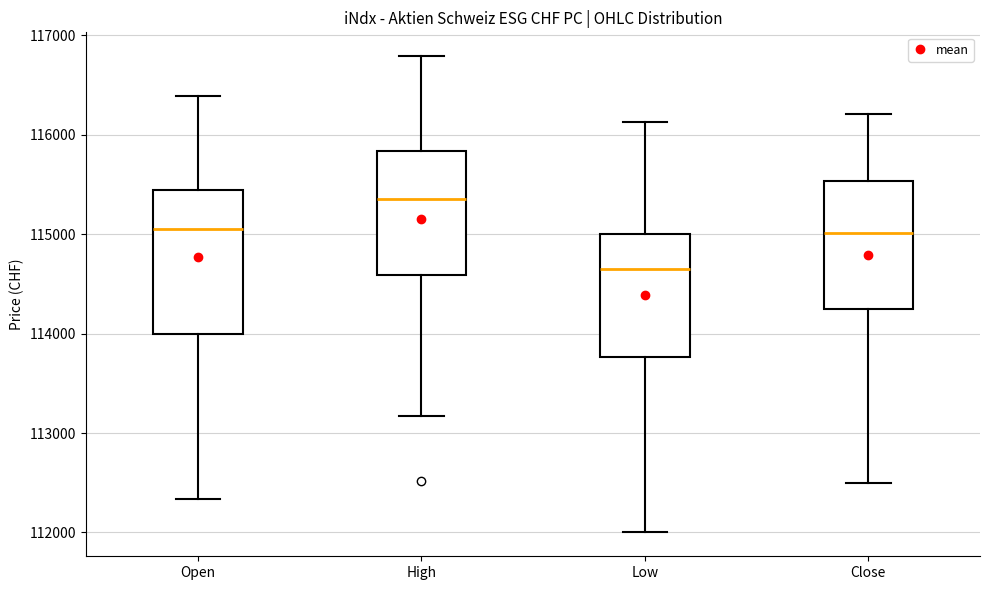

Which box is the tallest, from its lower edge to its upper edge?

Open